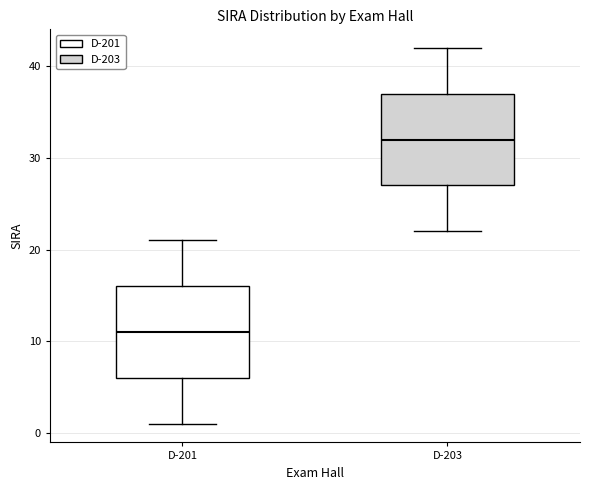

Reading left to right, read every box against the y-axis: the position of its median line, the range the box covers, and the ends of its whiskers. The values are not printed on the chart, so give them approximately, as read against the axis.

D-201: median 11, box 6 to 16, whiskers 1 to 21
D-203: median 32, box 27 to 37, whiskers 22 to 42